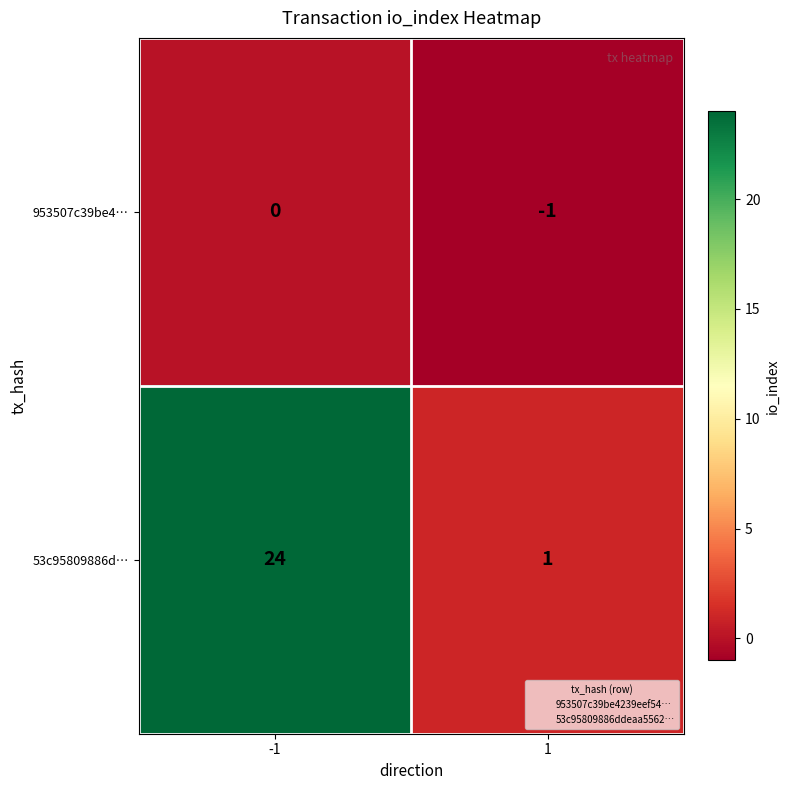

Reading left to right, list all the values displayed in this chart.

953507c39be4…: -1=0	1=-1
53c95809886d…: -1=24	1=1